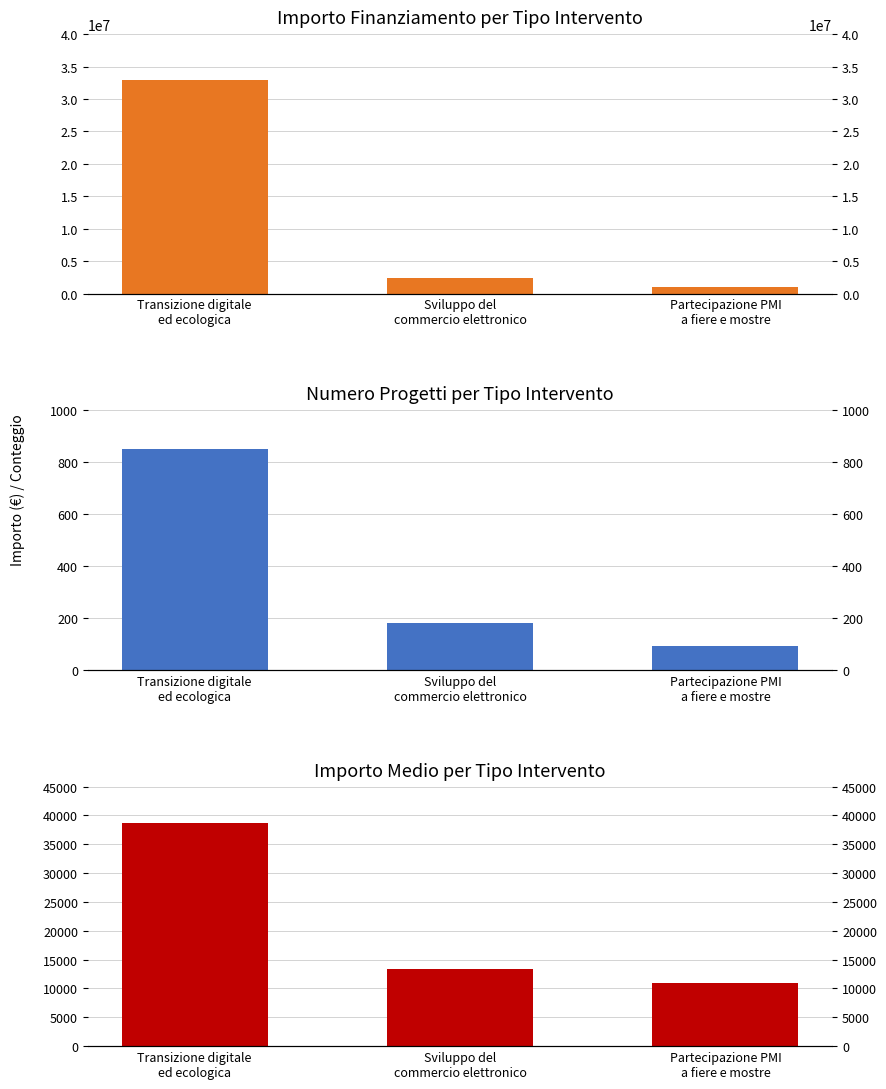

Read the Importo Medio per Progetto value at Transizione digitale
ed ecologica.

38647.1